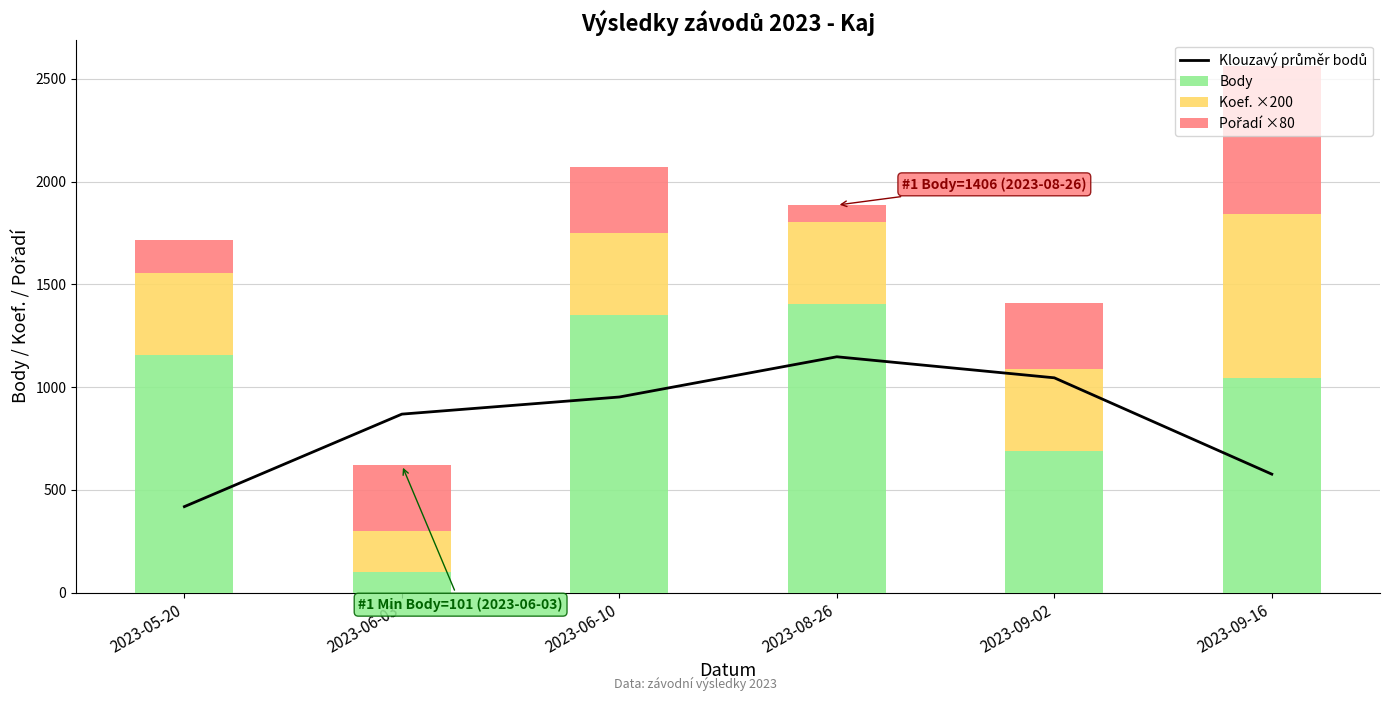

Is the value of Pořadí ×80 at 2023-06-10 greater than the value of Koef. ×200 at 2023-06-10?

No